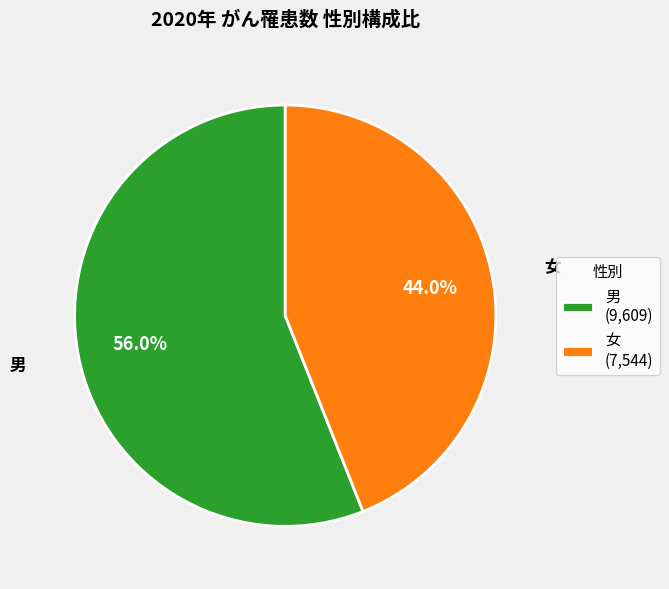

What is the ratio of the value at 女 to the value at 男?

0.8